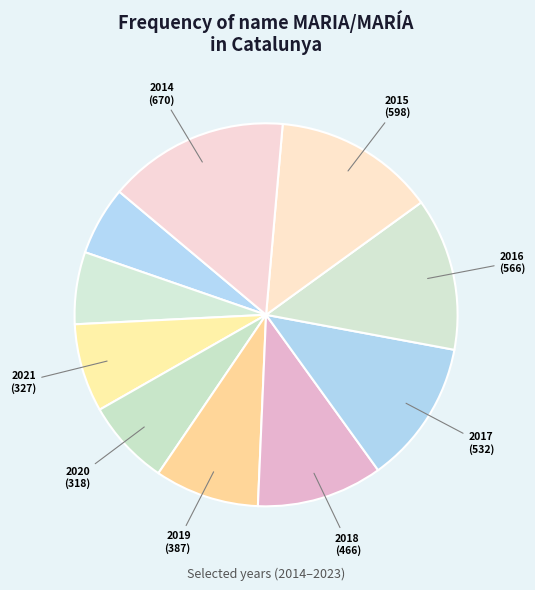

Which category has the smallest portion of the pie?

2023